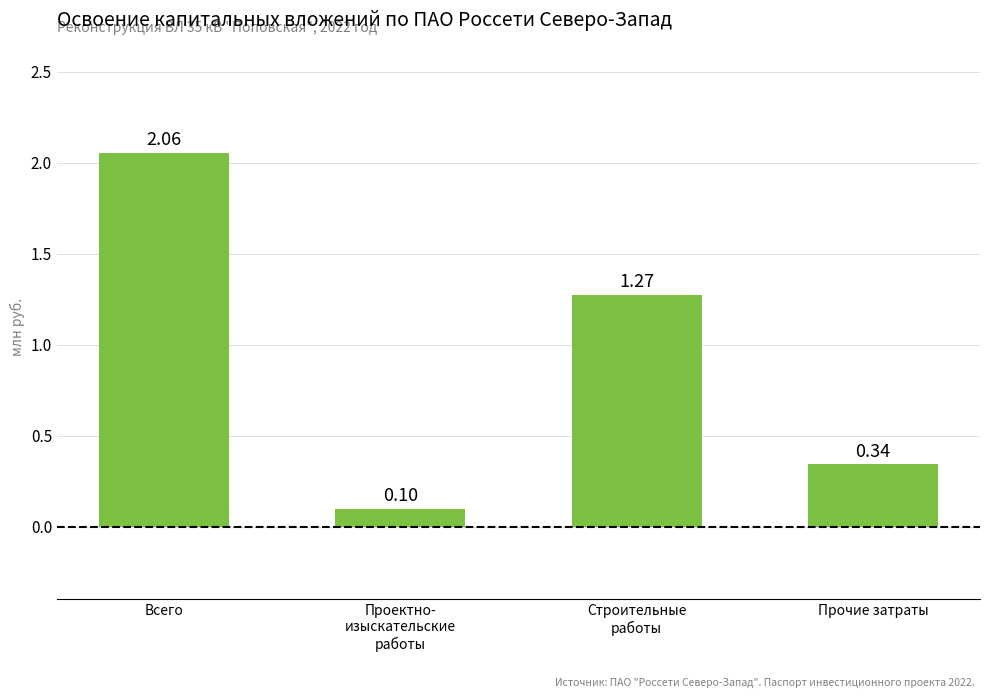

True or false: the data shows 2.9 at Всего.

False